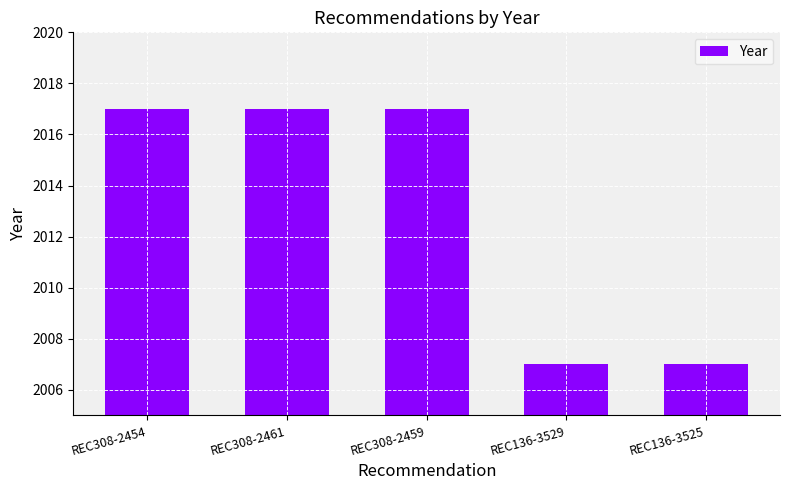

What is the ratio of the value at REC136-3525 to the value at REC136-3529?

1.0